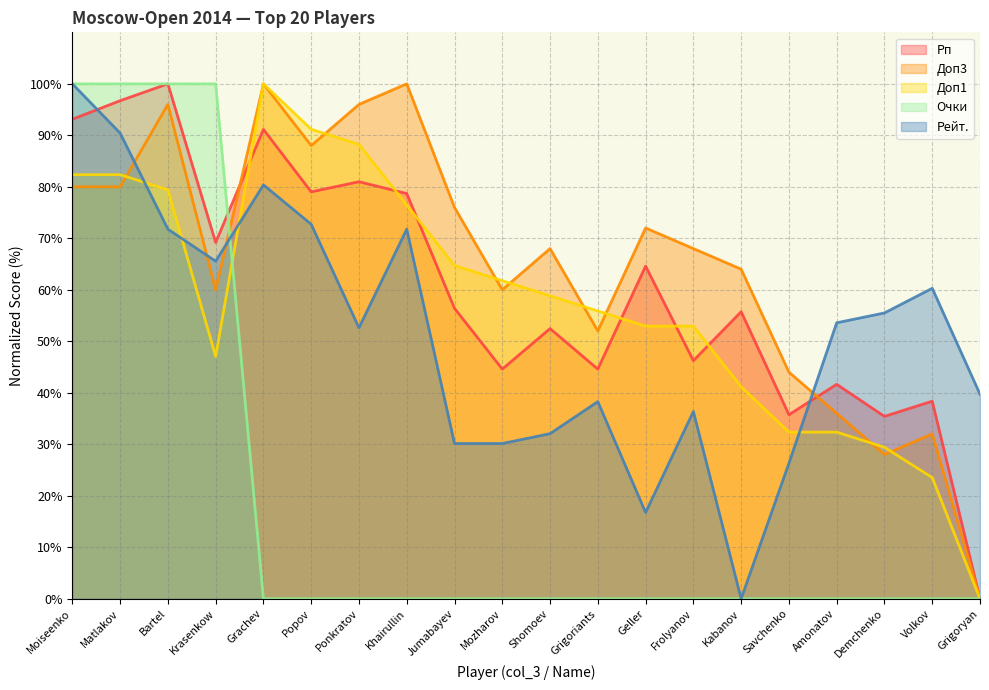

What is the difference between the maximum and minimum values in the Рп series?

100.0